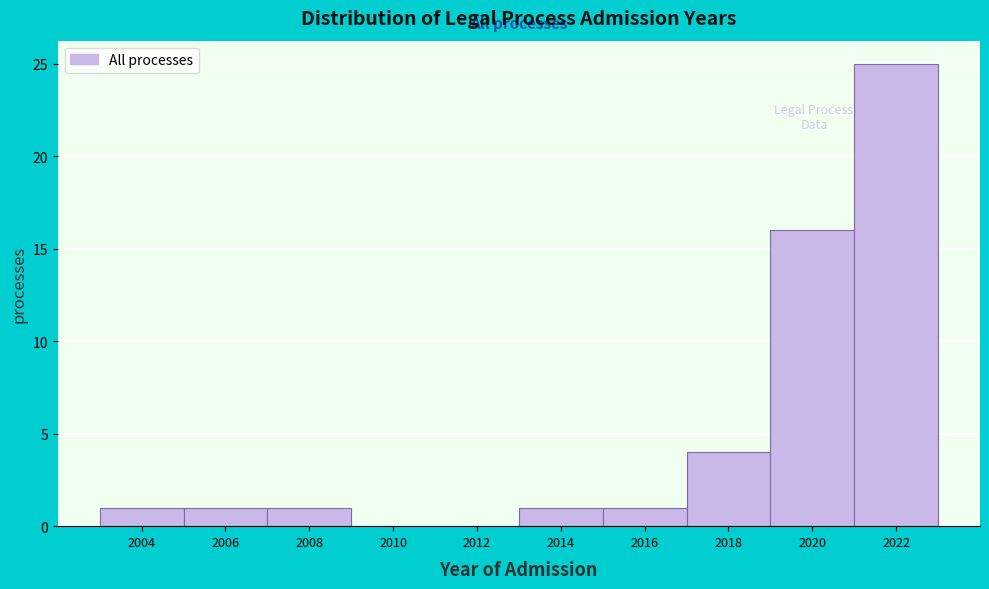

Reading left to right, transcribe this chart: for each bar, give the range it covers on the x-axis and its height. The values are not printed on the chart, so give them approximately, as read against the axis.

2003 to 2005: 1
2005 to 2007: 1
2007 to 2009: 1
2009 to 2011: 0
2011 to 2013: 0
2013 to 2015: 1
2015 to 2017: 1
2017 to 2019: 4
2019 to 2021: 16
2021 to 2023: 25